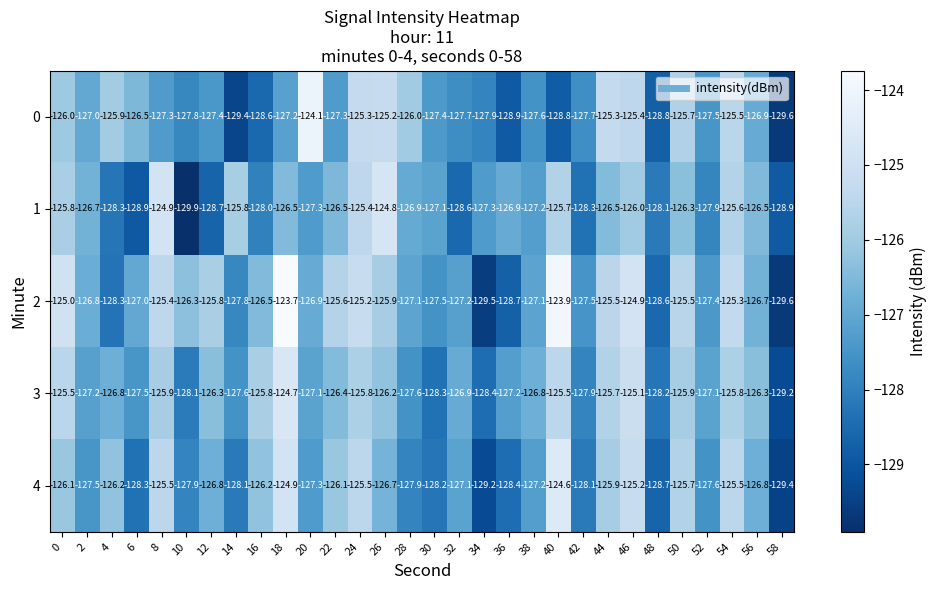

Count the number of categories in the chart.

30